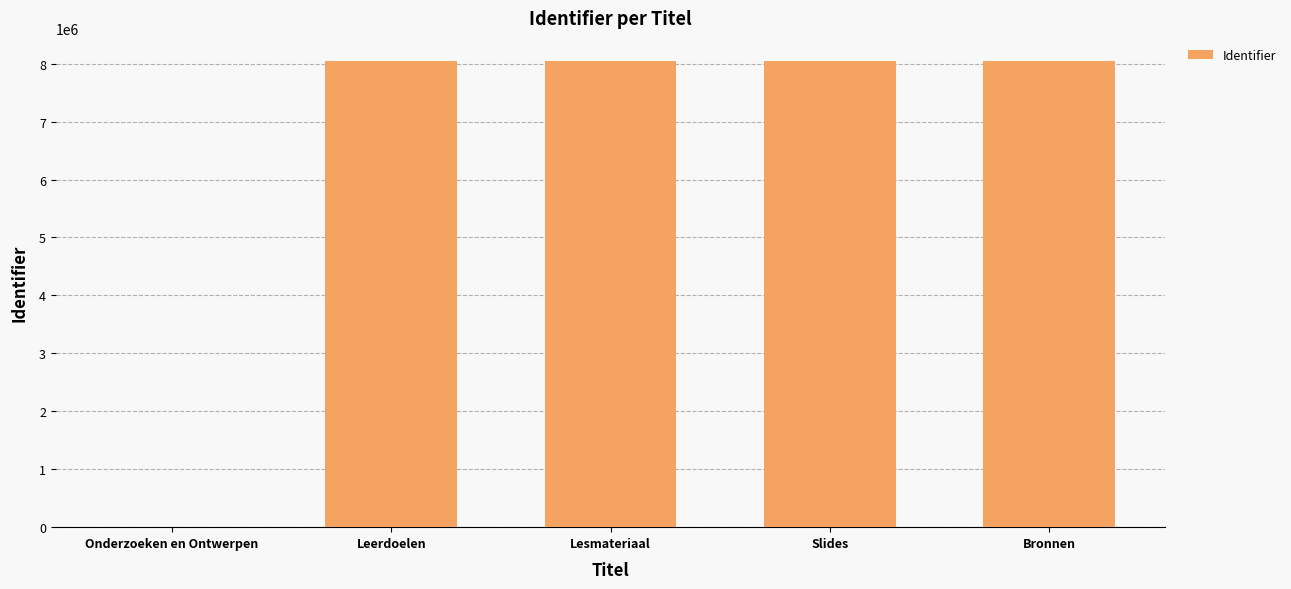

What is the greatest value displayed?

8042077